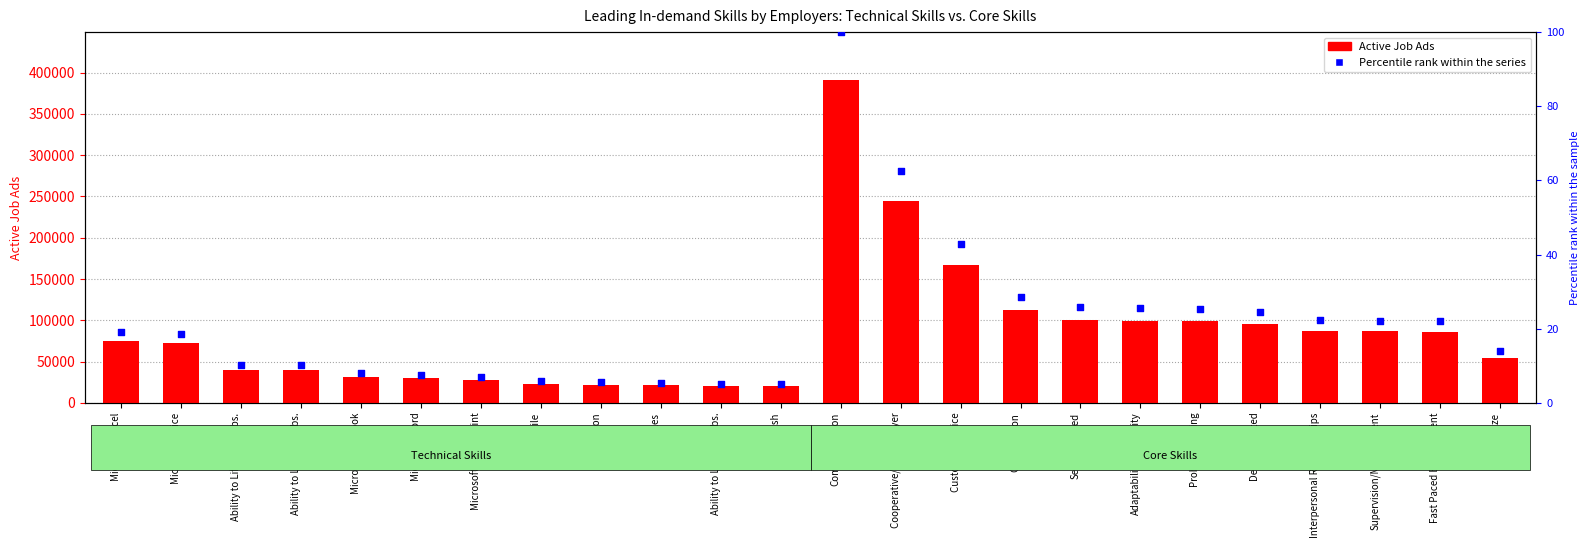

What are all the series names shown in the legend?

Active Job Ads, Percentile rank within the series